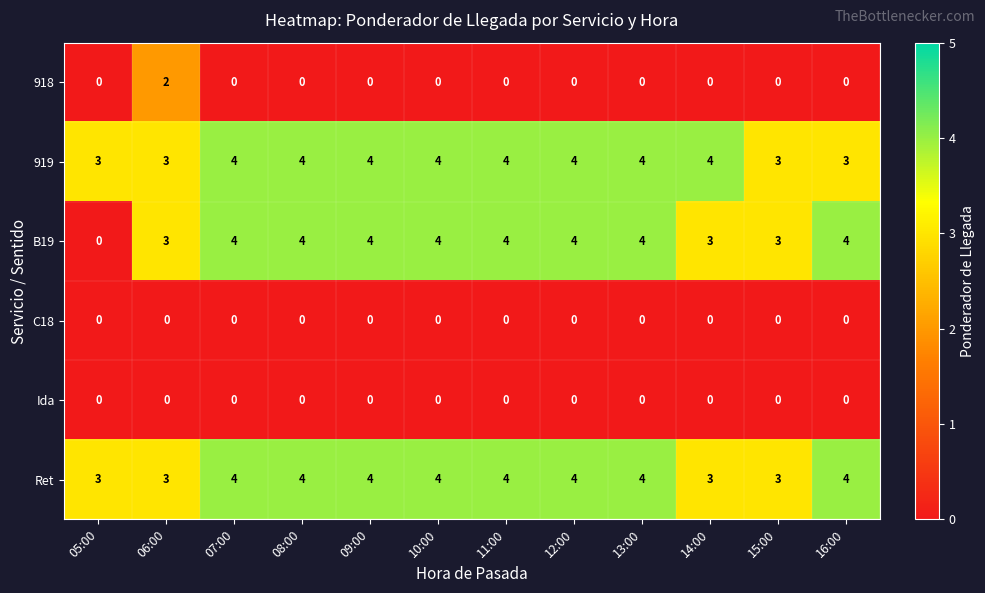

What is the difference between the highest and lowest values at 08:00?

4